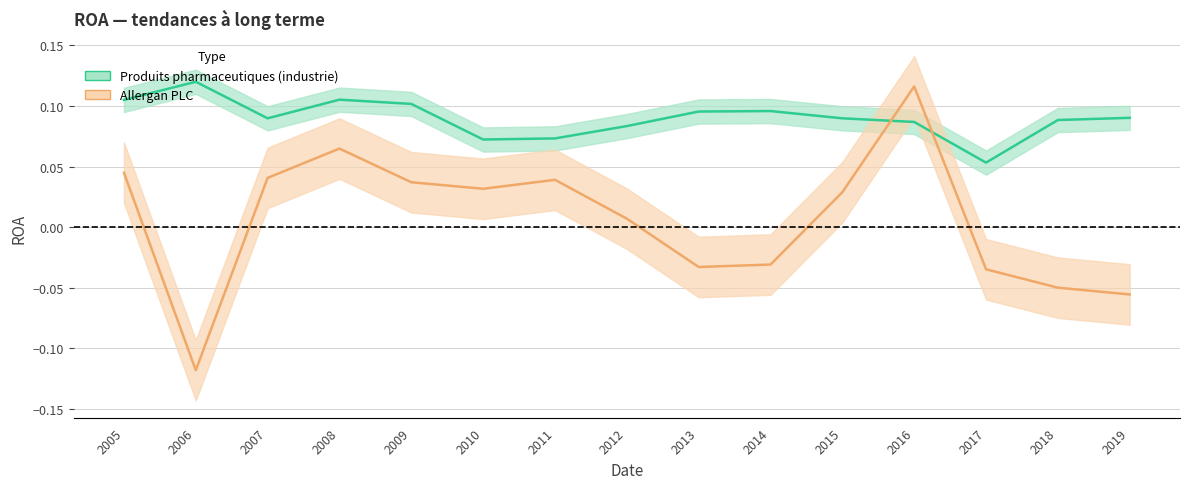

Does the chart display data point markers on the line(s)?

No